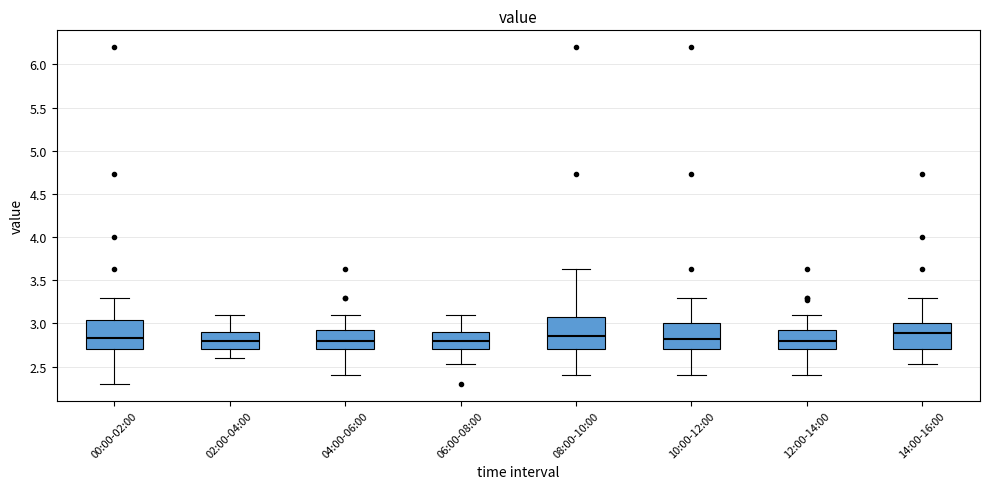

Reading left to right, transcribe this box plot: for each box, give where its median line is, the range the box spans, and where its two whiskers end, as read against the y-axis. The values are not printed on the chart, so give them approximately, as read against the axis.

00:00-02:00: median 2.85, box 2.70 to 3.05, whiskers 2.30 to 3.30
02:00-04:00: median 2.80, box 2.70 to 2.90, whiskers 2.60 to 3.10
04:00-06:00: median 2.80, box 2.70 to 2.95, whiskers 2.40 to 3.10
06:00-08:00: median 2.80, box 2.70 to 2.90, whiskers 2.55 to 3.10
08:00-10:00: median 2.85, box 2.70 to 3.10, whiskers 2.40 to 3.65
10:00-12:00: median 2.80, box 2.70 to 3.00, whiskers 2.40 to 3.30
12:00-14:00: median 2.80, box 2.70 to 2.95, whiskers 2.40 to 3.10
14:00-16:00: median 2.90, box 2.70 to 3.00, whiskers 2.55 to 3.30